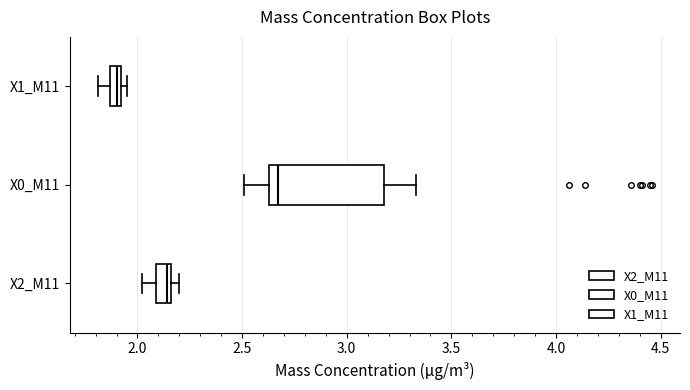

Which box has the furthest to the left median line?

X1_M11